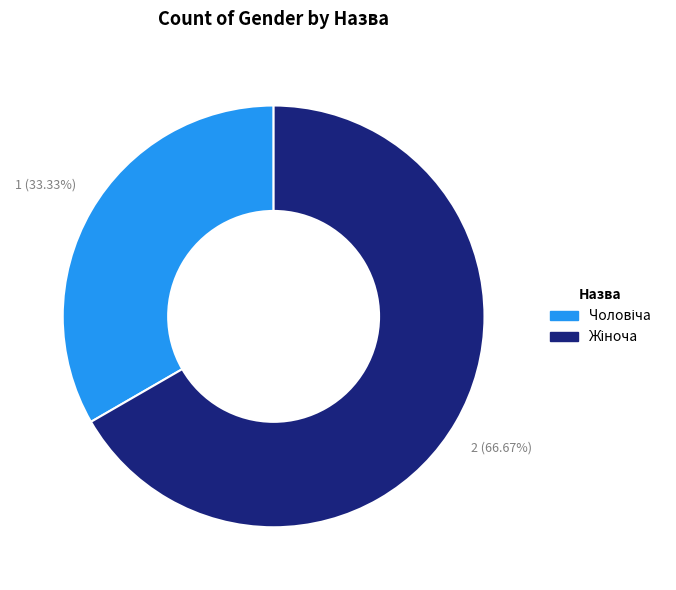

Count the number of slices in the pie.

2